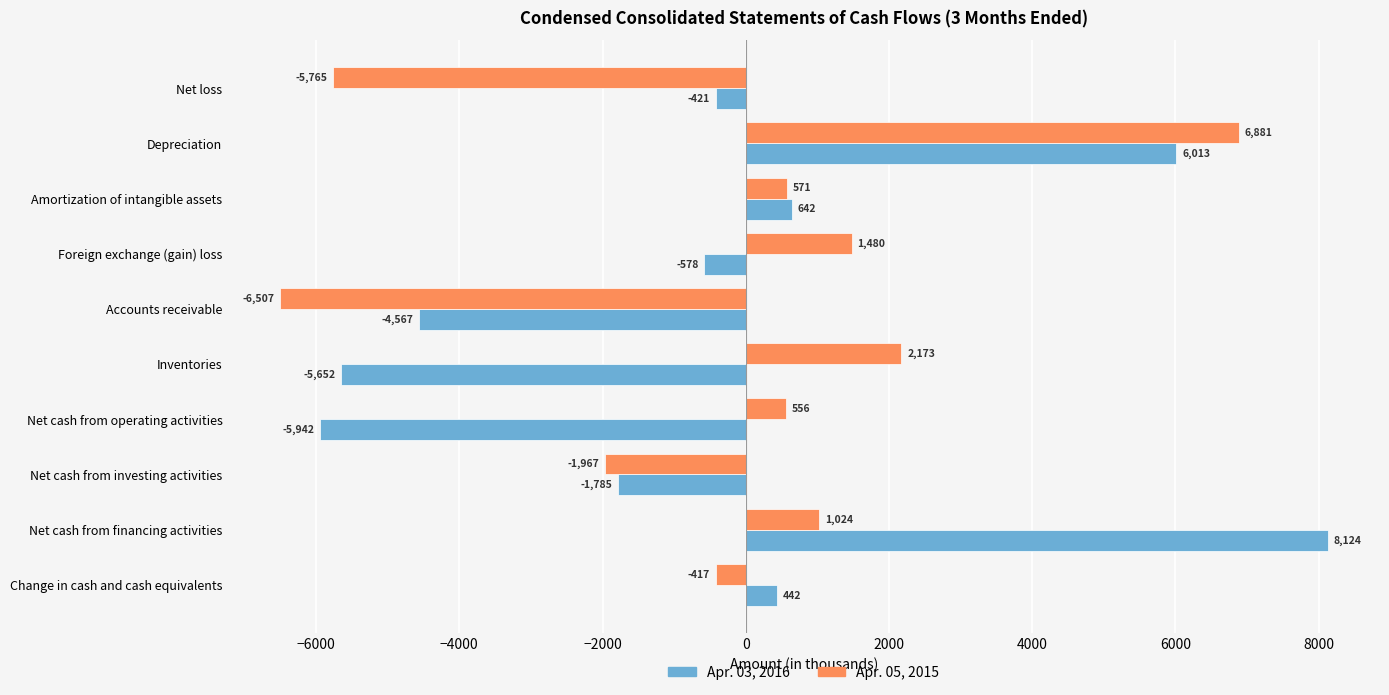

The value of Apr. 05, 2015 at Accounts receivable is -6507. True or false?

True